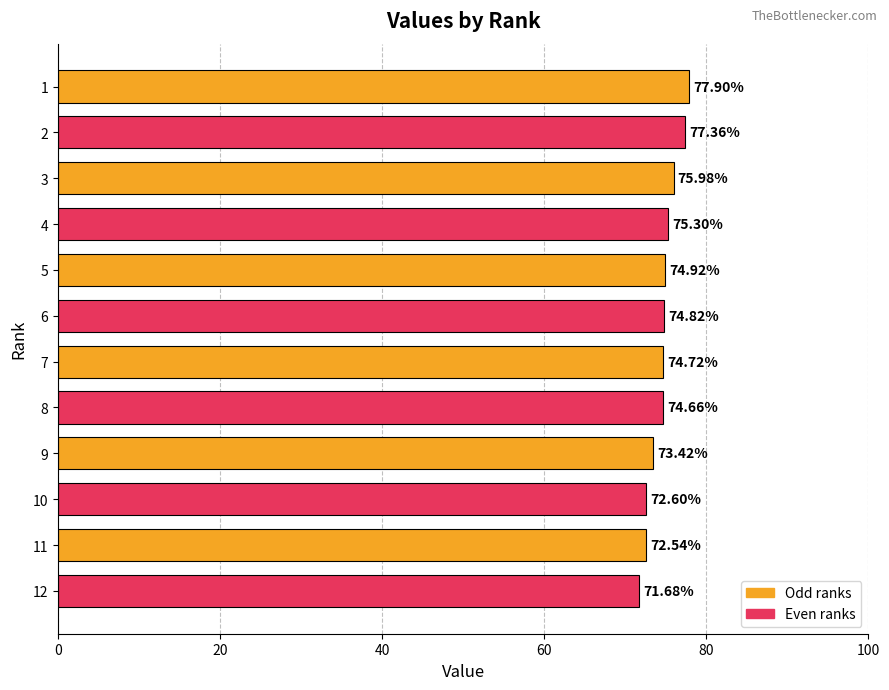

How many series are shown in this chart?

1